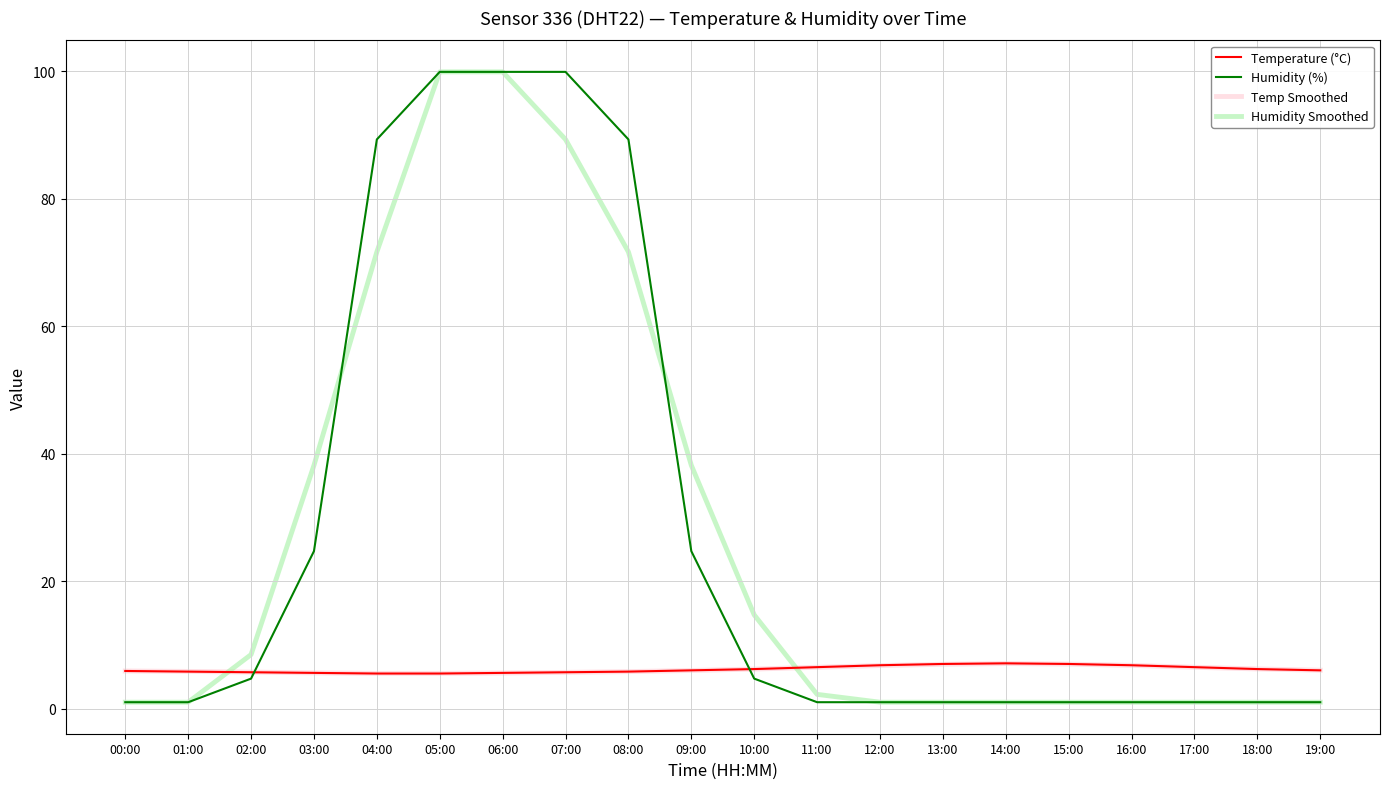

What is the maximum value for Humidity Smoothed?

99.9